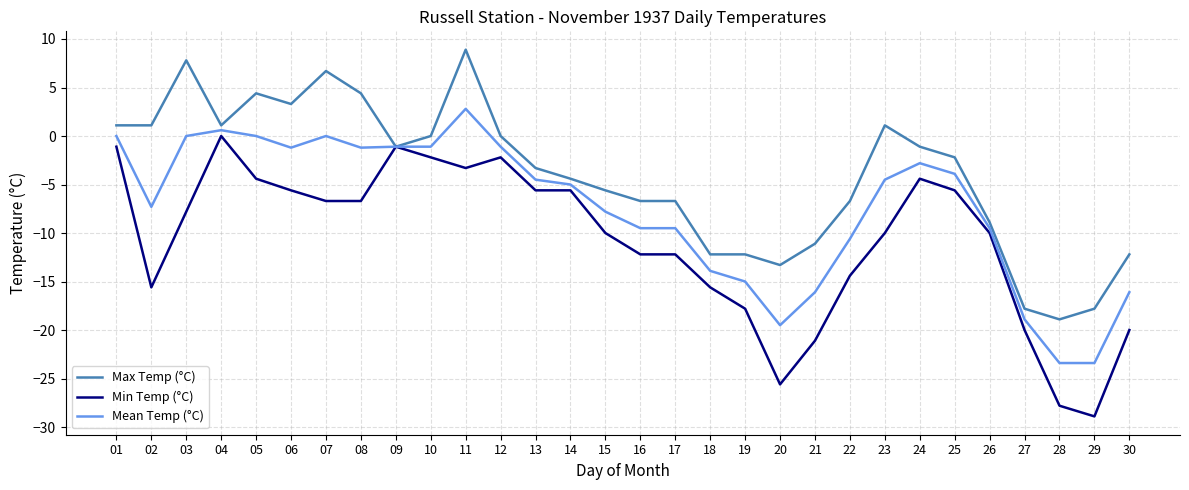

Does the chart have visible grid lines?

Yes